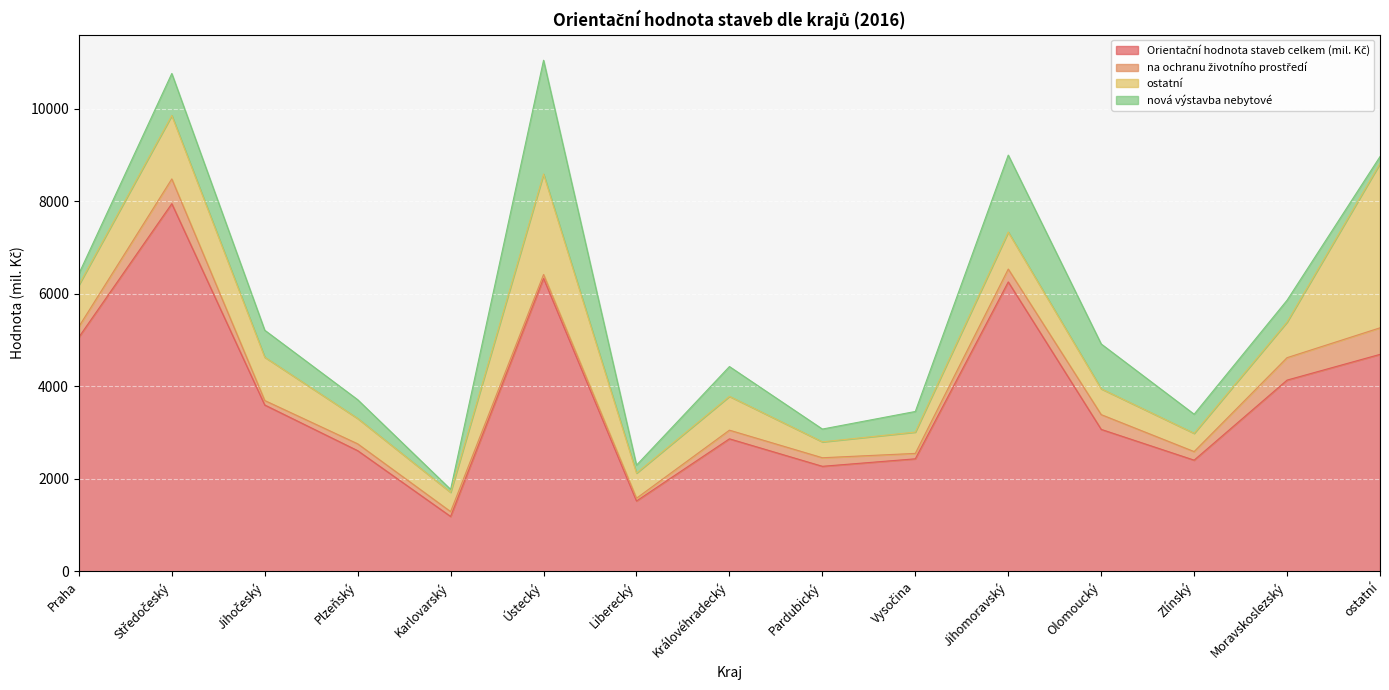

What is the total value across all series at Olomoucký?

4914